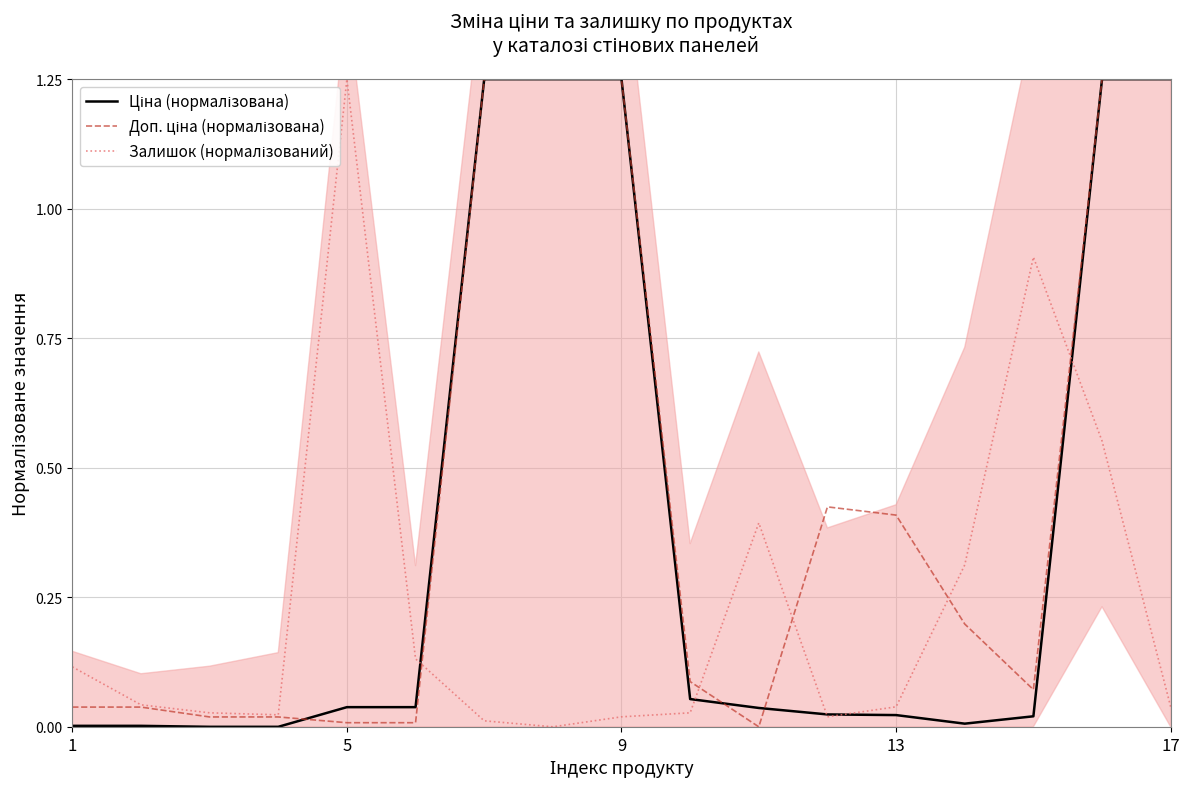

True or false: Доп. ціна (нормалізована) has a value of 0.0 at 5.

True